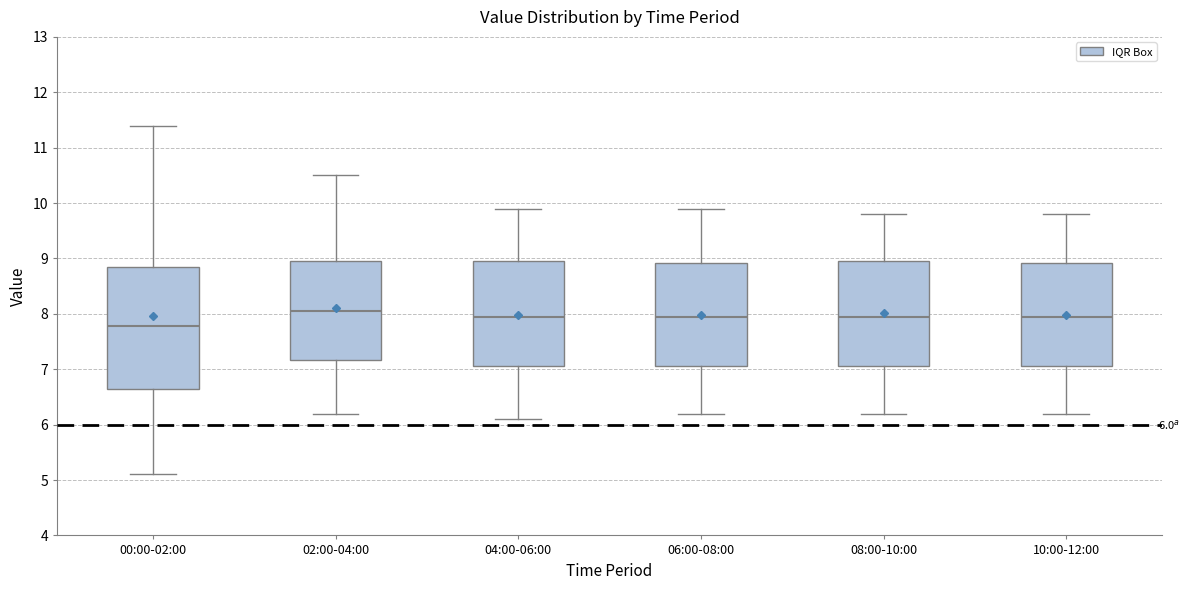

Which box has the highest median line?

02:00-04:00